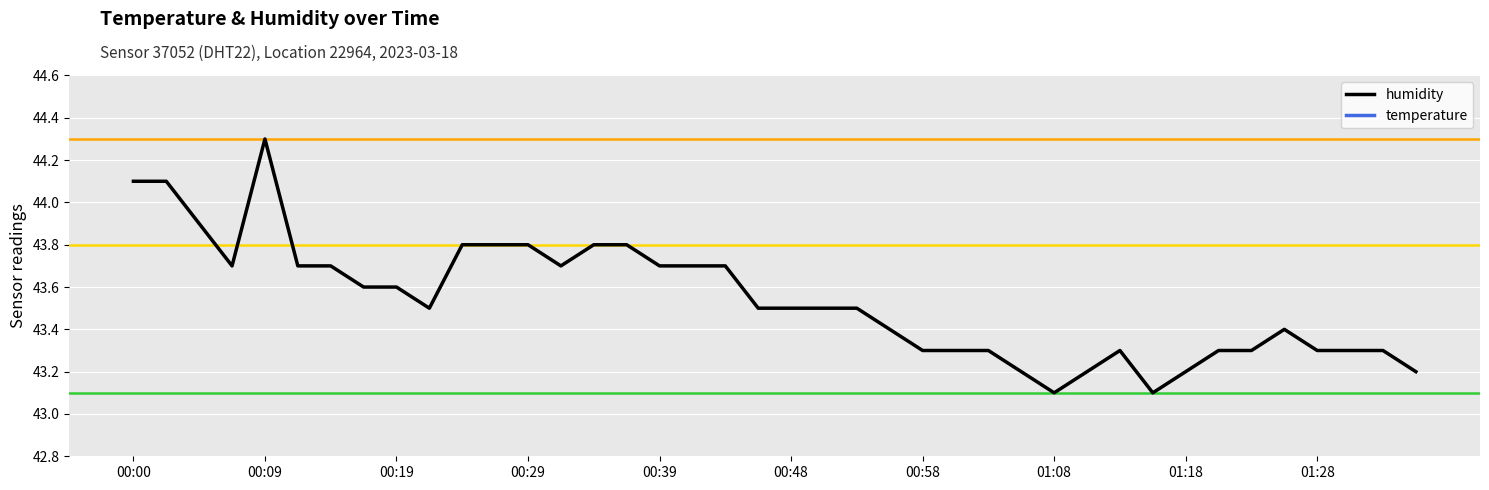

True or false: humidity has a value of 43.5 at 00:48.

True